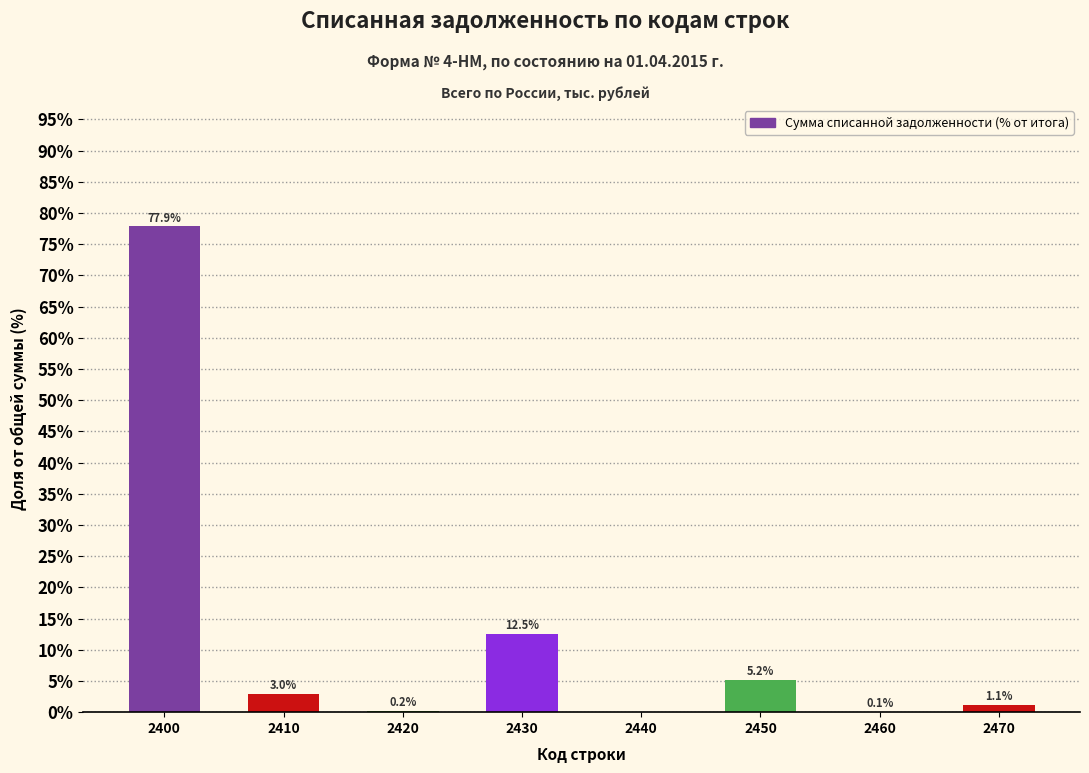

What is the change in value from 2430 to 2450?

-7.3